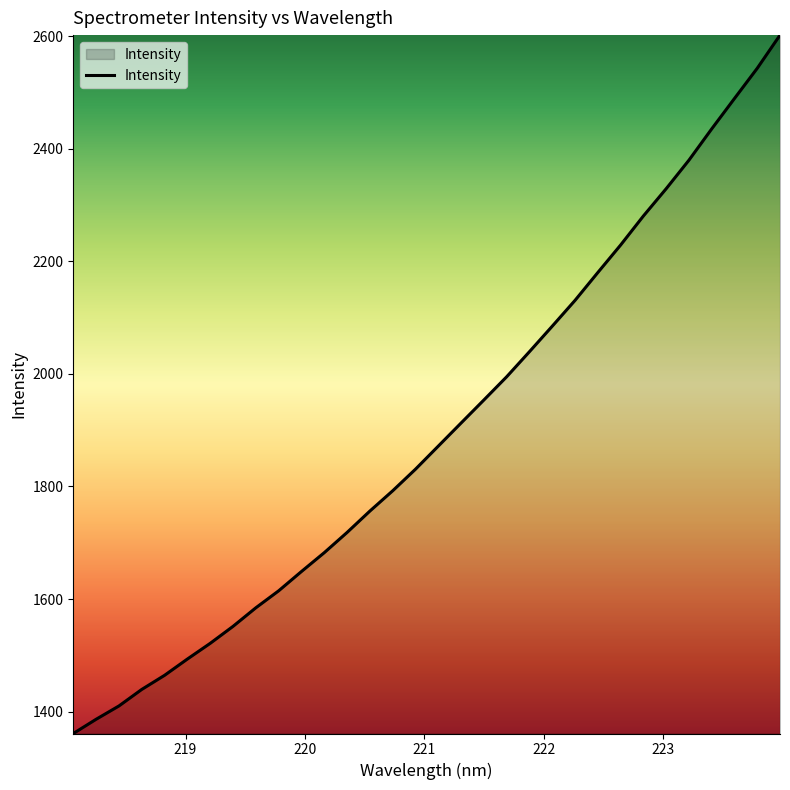

What is the greatest value displayed?

2601.7